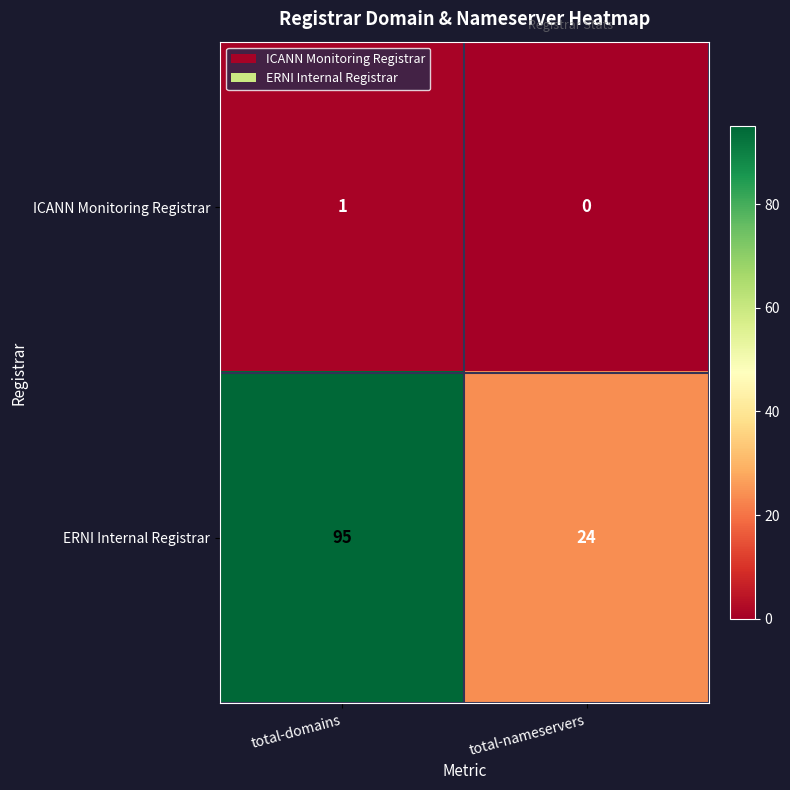

Which category has the highest value in the ICANN Monitoring Registrar series?

total-domains